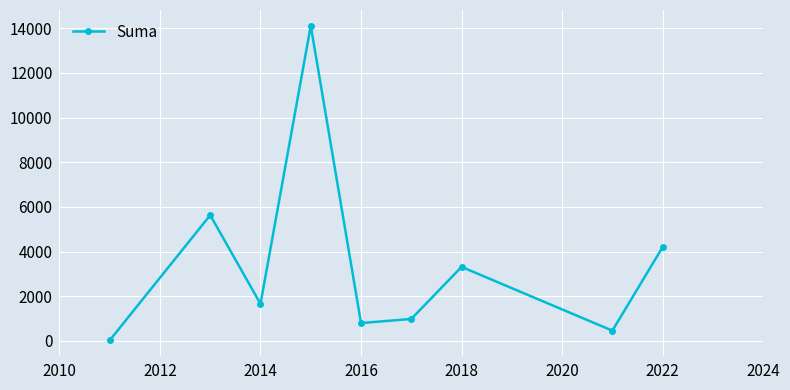

How many points are higher than both their immediate neighbors (excluding endpoints)?

3